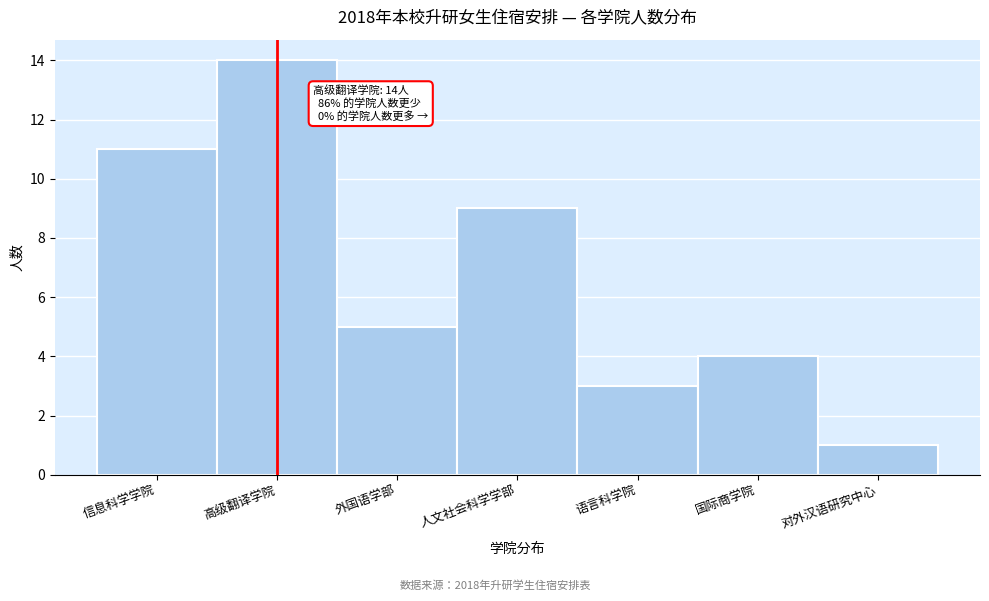

Reading left to right, what are all the values shown in this chart?

信息科学学院=11	高级翻译学院=14	外国语学部=5	人文社会科学学部=9	语言科学院=3	国际商学院=4	对外汉语研究中心=1